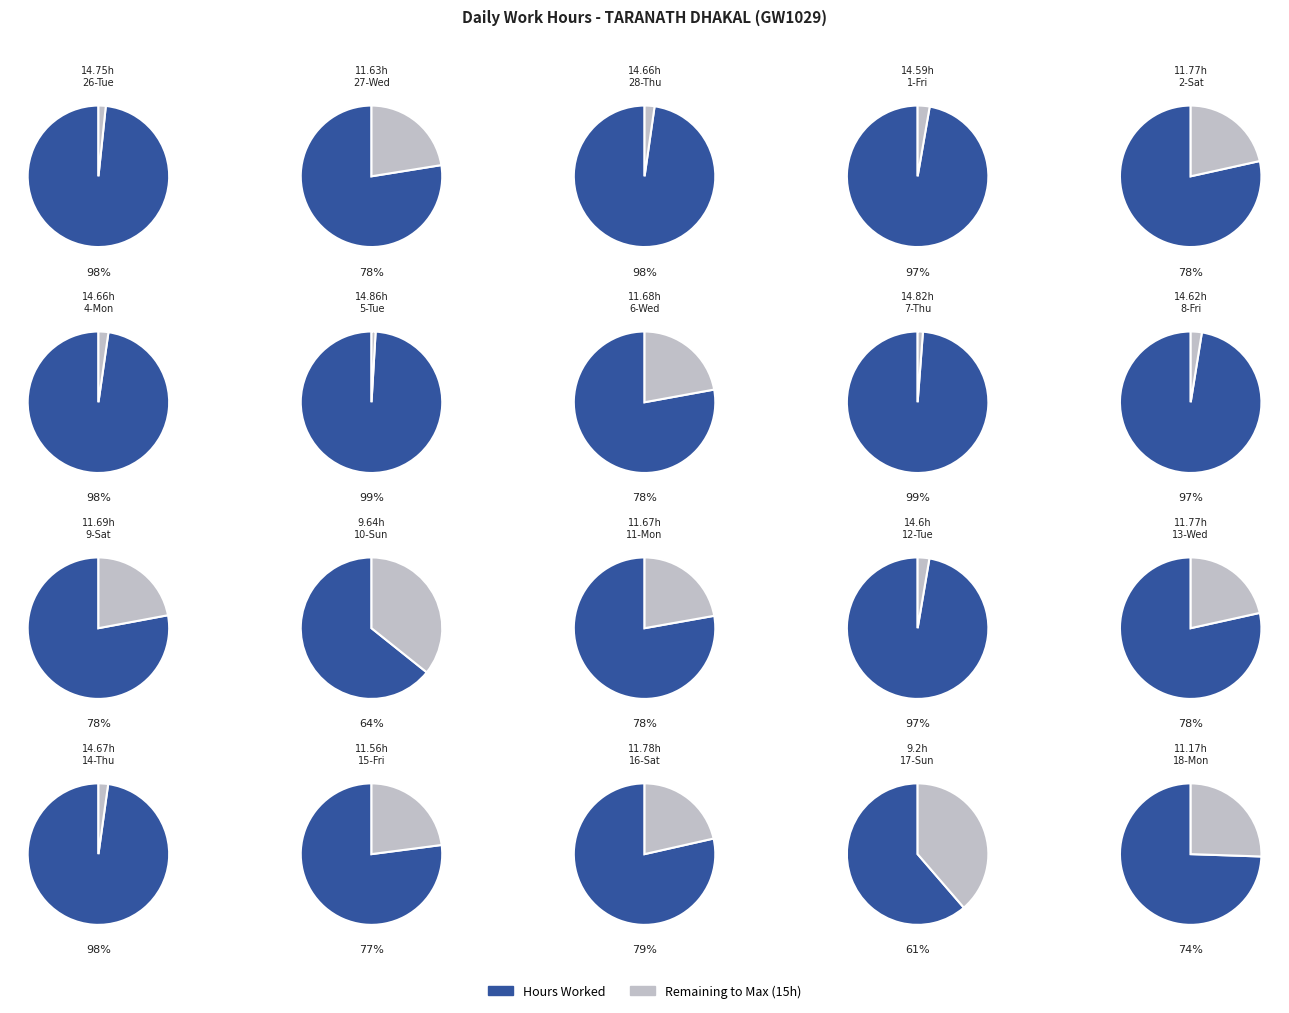

Which has a higher value, 1-Fri or 5-Tue?

5-Tue